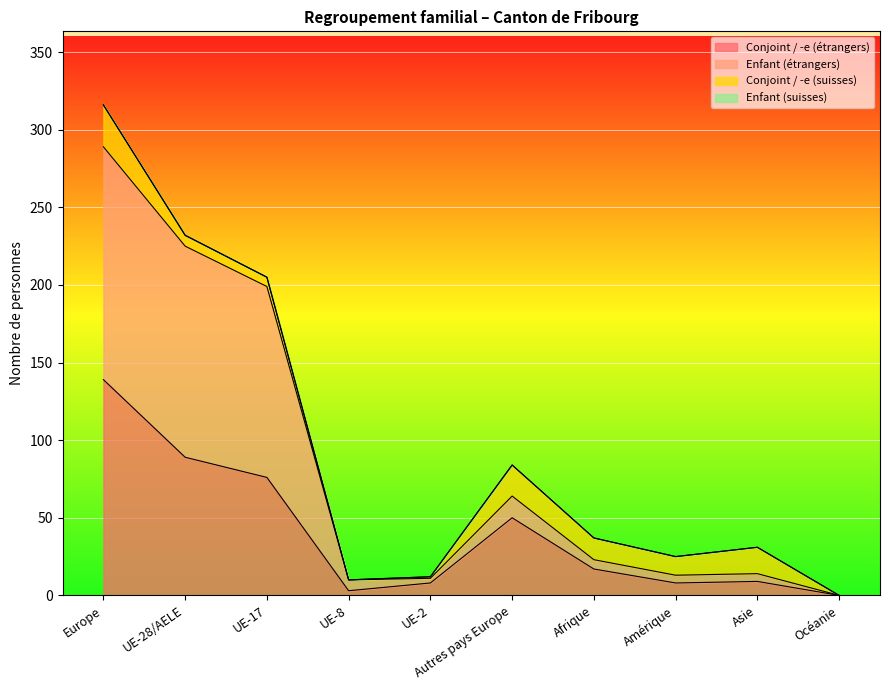

Read the Conjoint / -e (étrangers) value at Europe, to the nearest 10.

140